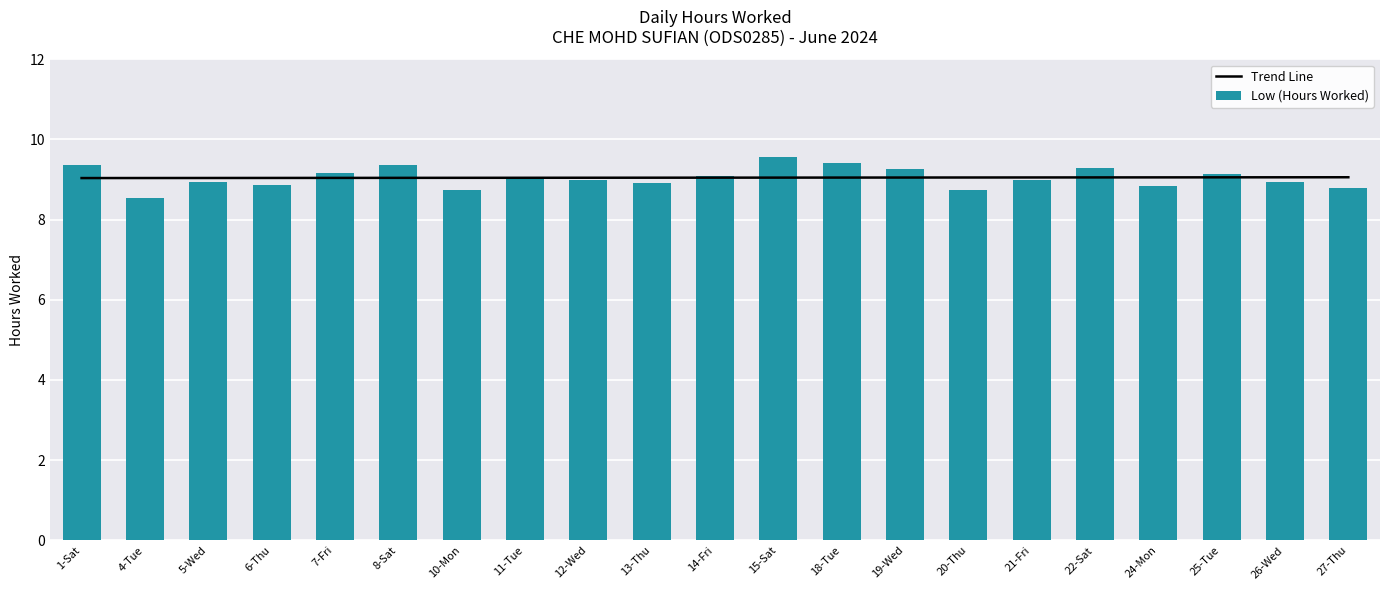

Which has a higher value, 10-Mon or 25-Tue?

25-Tue